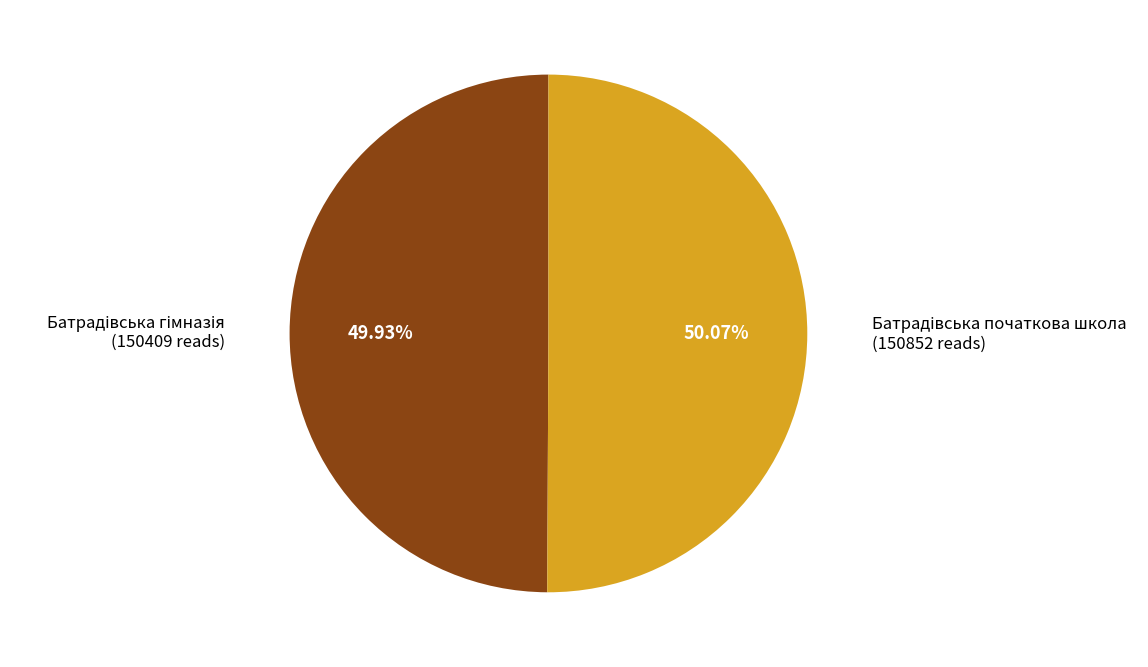

Does any single category account for the majority?

Yes